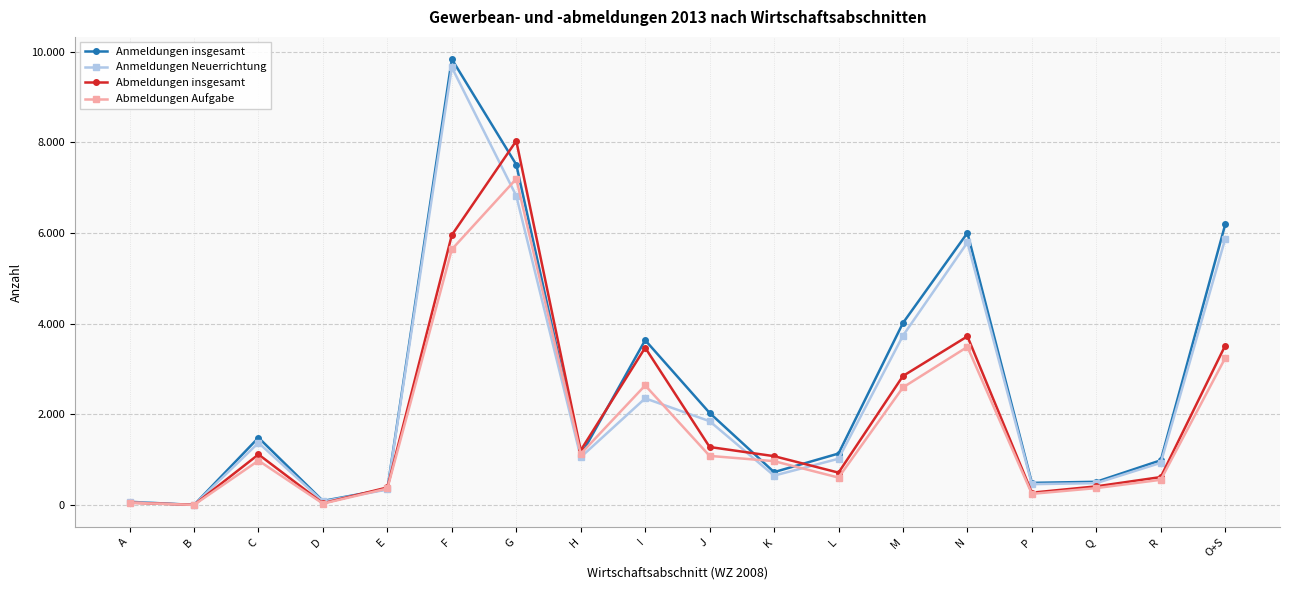

What is the smallest value displayed?

6